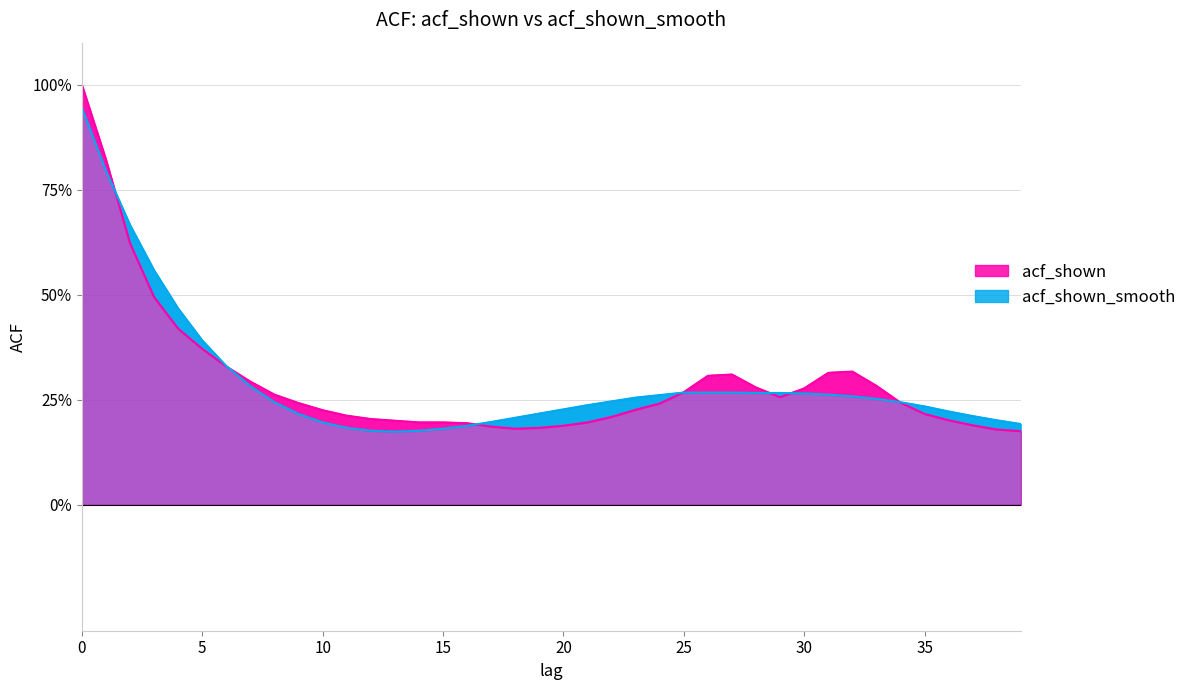

Read the acf_shown_smooth value at 33.

0.3